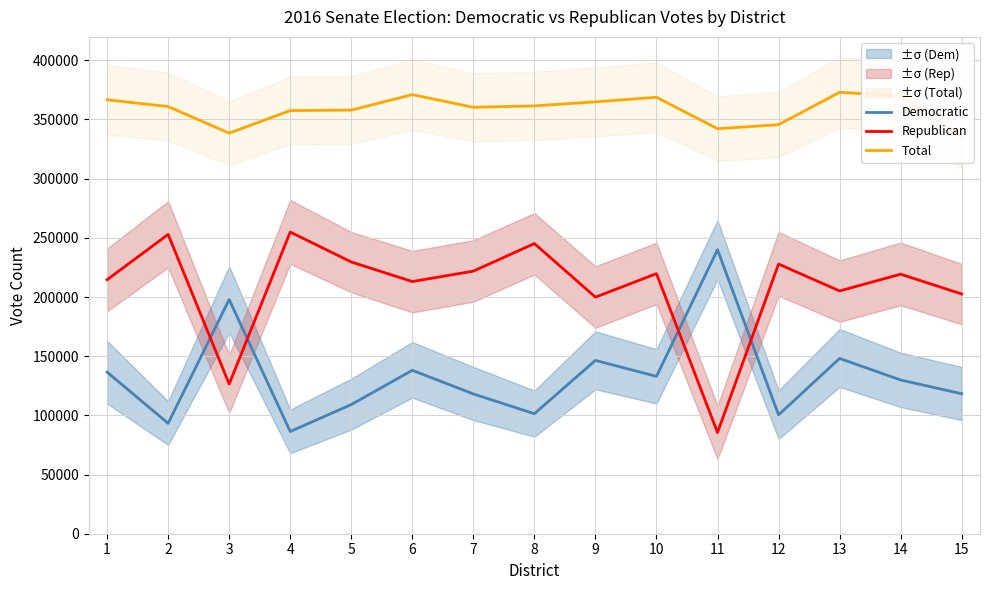

True or false: Republican and Total intersect in this chart.

False